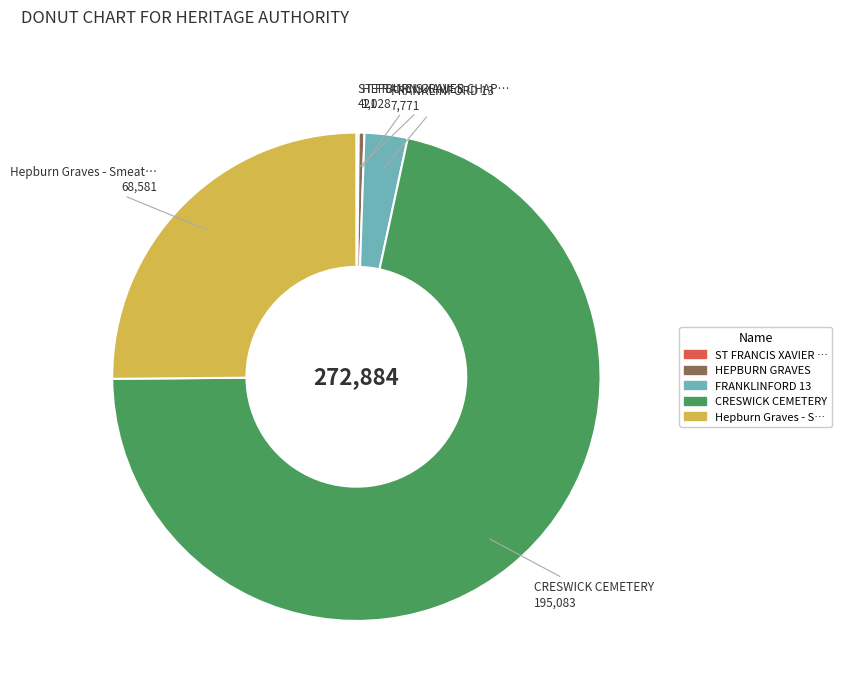

Is there a majority slice in this chart?

Yes